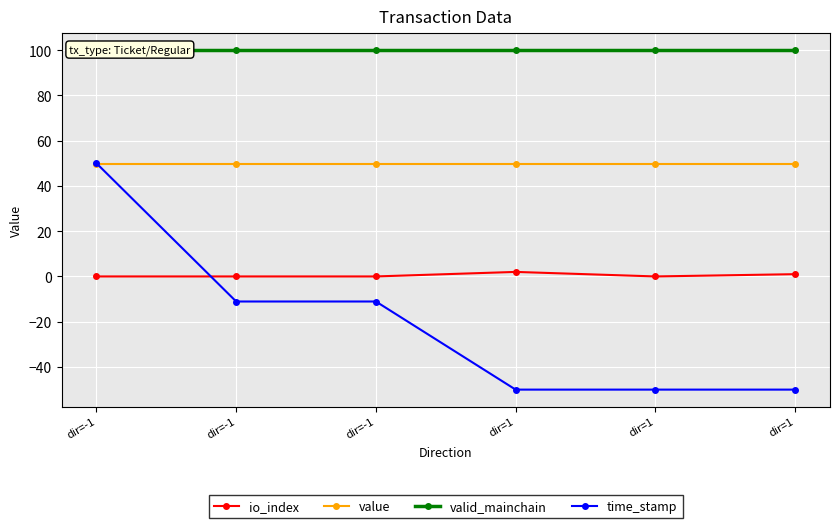

At which label is time_stamp closest to 0?

dir=-1